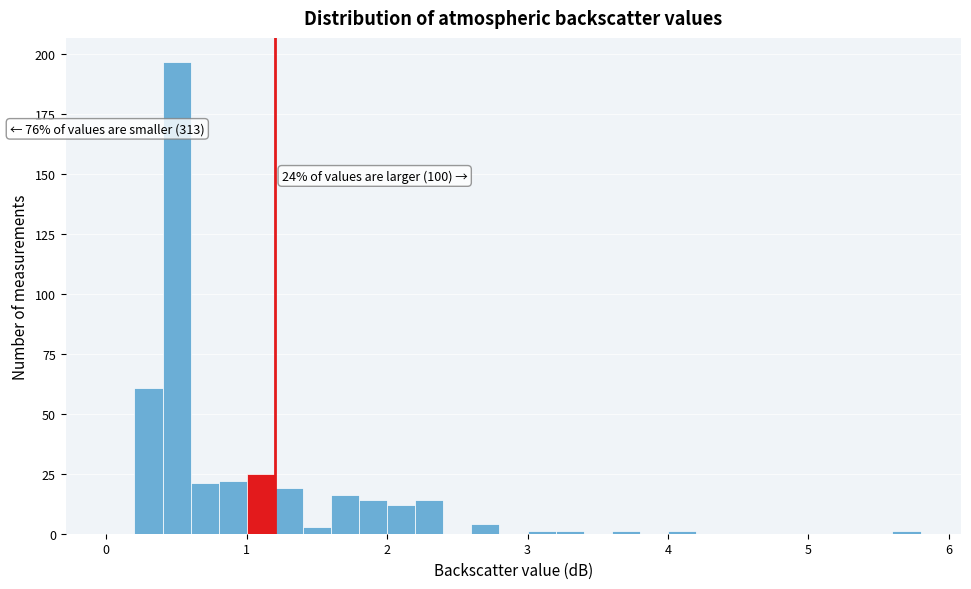

Read against the x-axis, roughly where is the centre of the tallest bar?

0.5